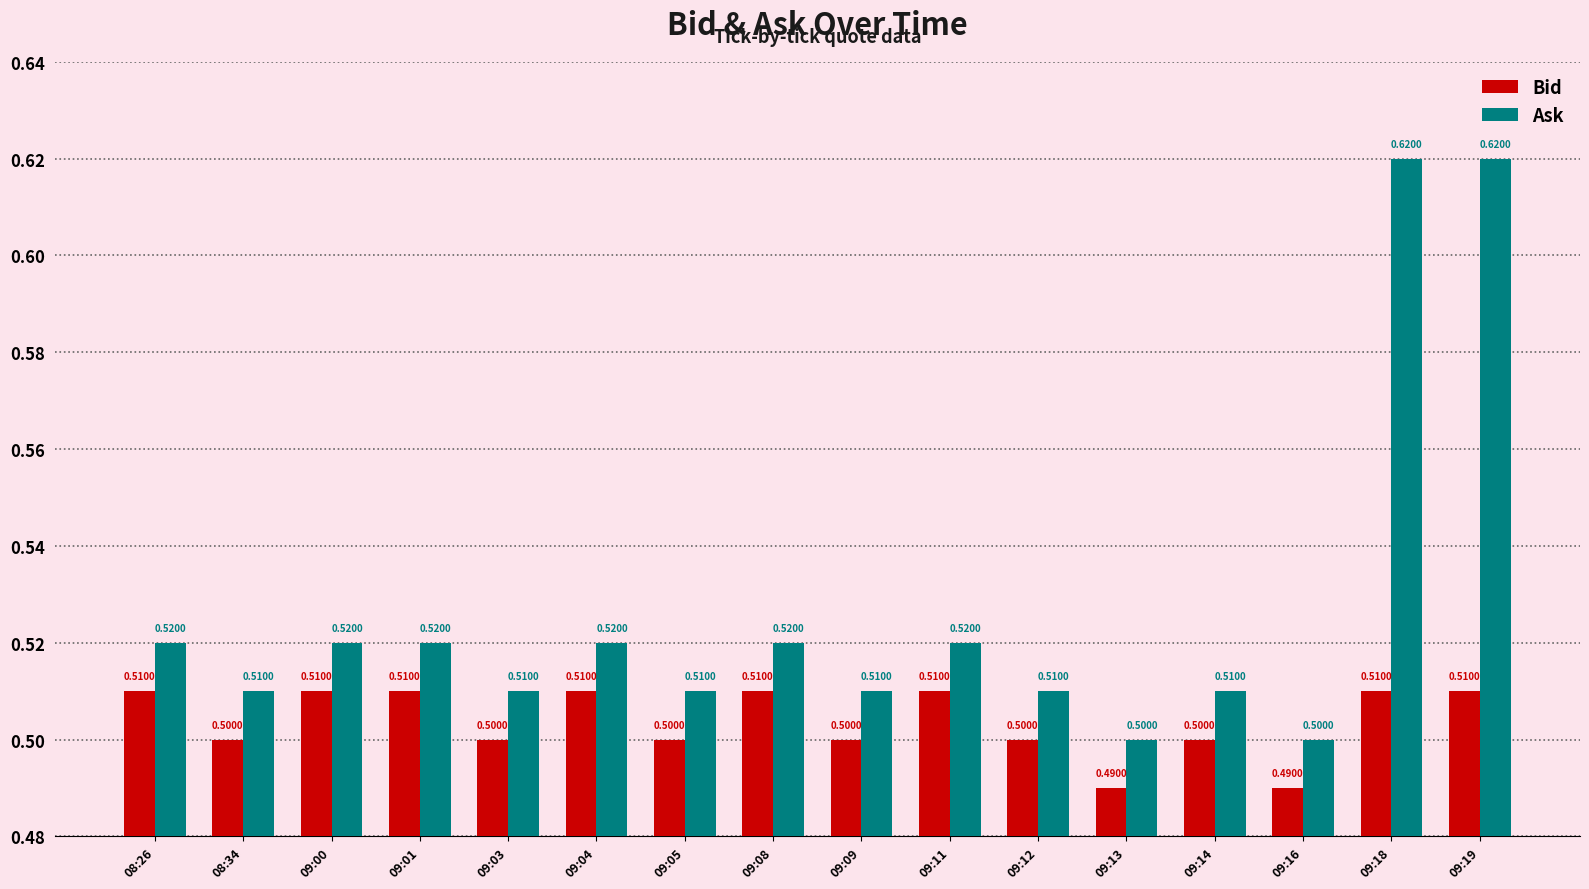

Which series has the widest spread of values?

Ask